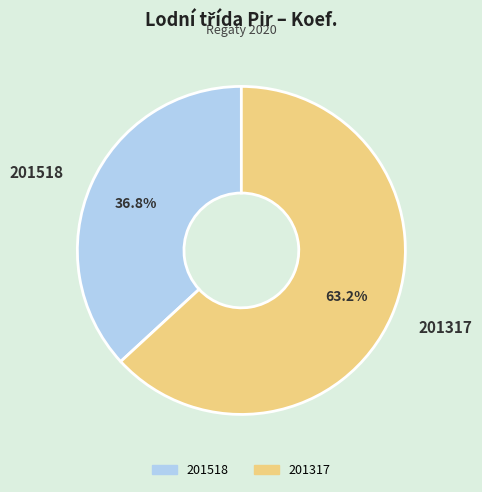

What is the ratio of the value at 201518 to the value at 201317?

0.6